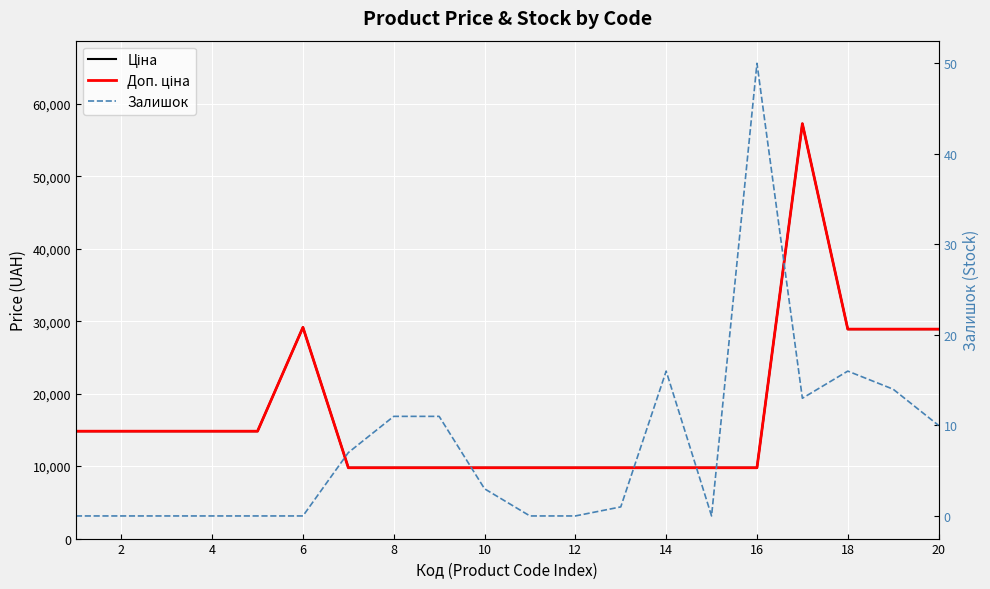

At which category does Залишок reach its first local valley?

14